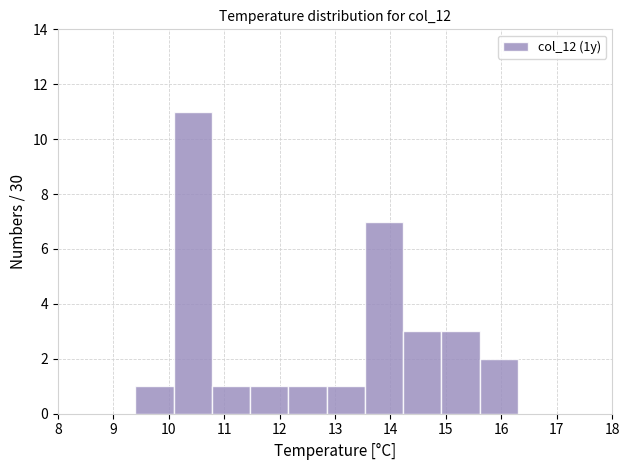

Which range on the x-axis has the tallest bar?

10.09 to 10.78